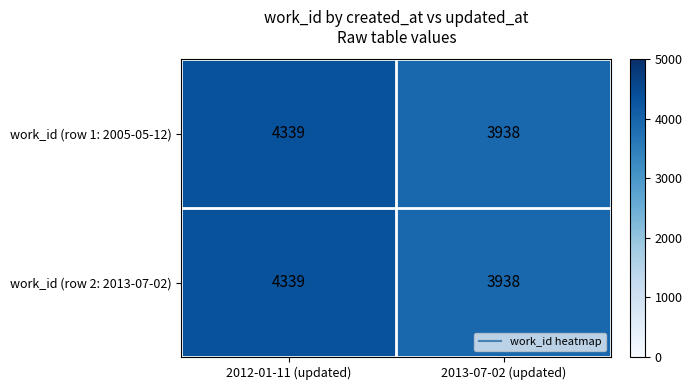

How many data points does each series have?

2